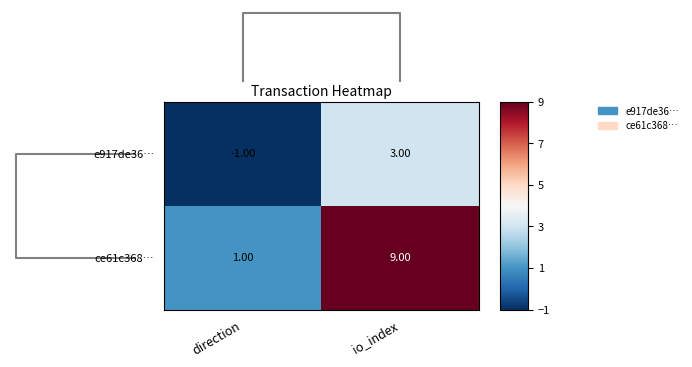

What is the sum of all ce61c368… values?

10